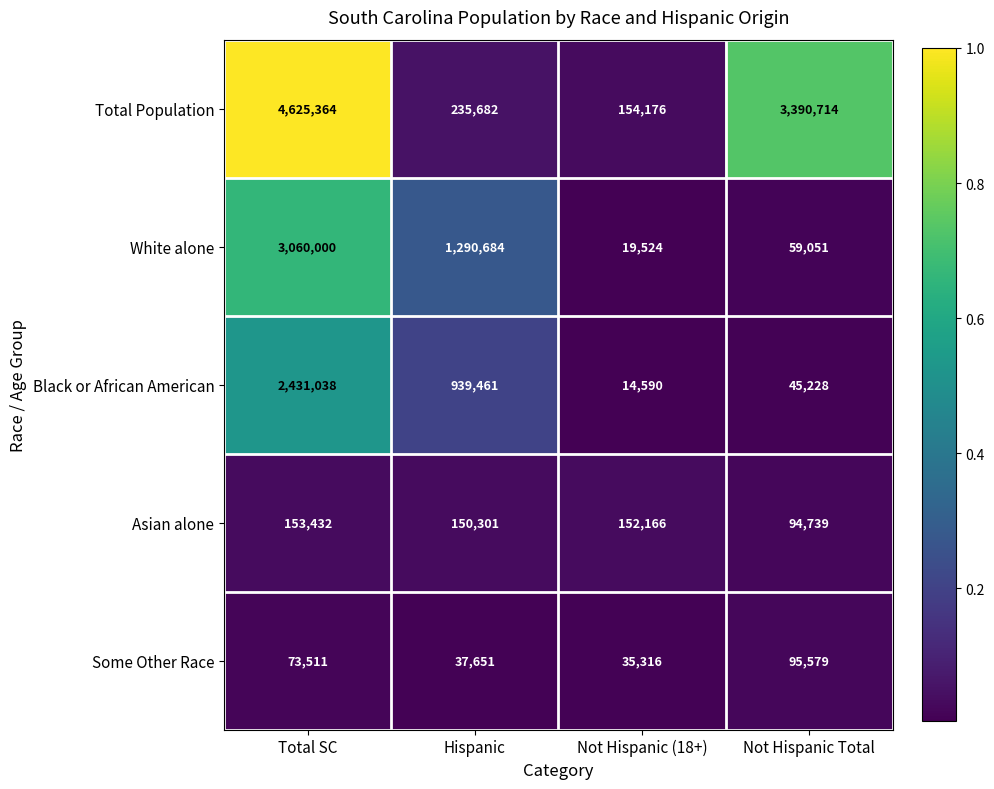

List the series in order of their peak value, highest first.

Total Population, White alone, Black or African American, Asian alone, Some Other Race